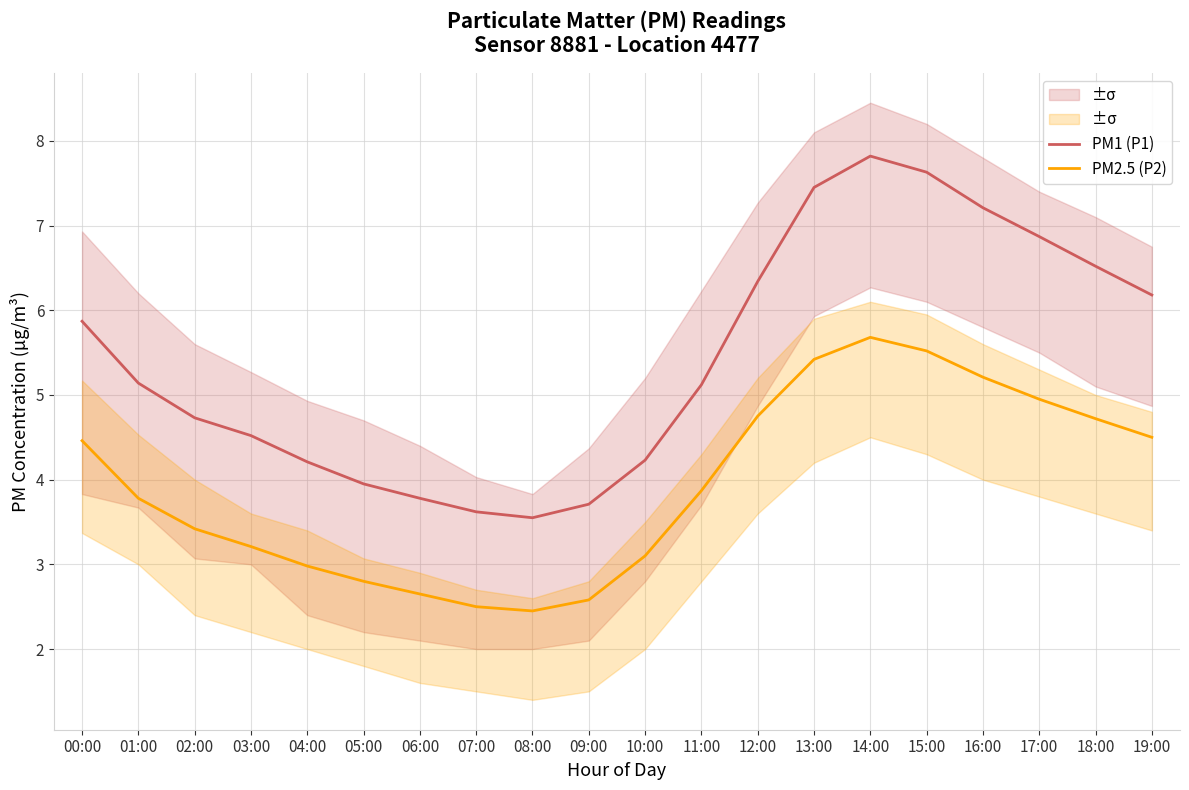

In PM2.5 (P2), how many points are lower than both neighbors (excluding endpoints)?

1